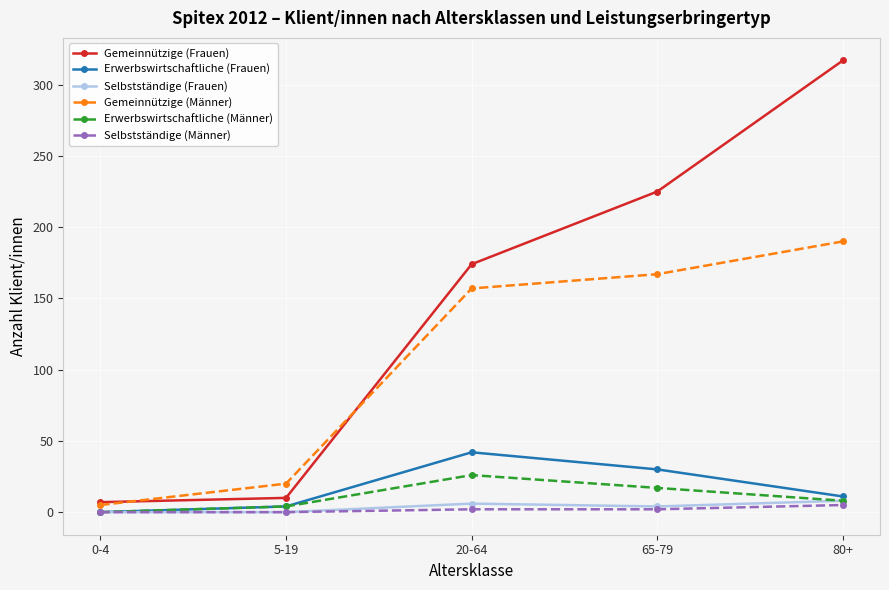

True or false: Erwerbswirtschaftliche (Männer) has a value of 12 at 0-4.

False